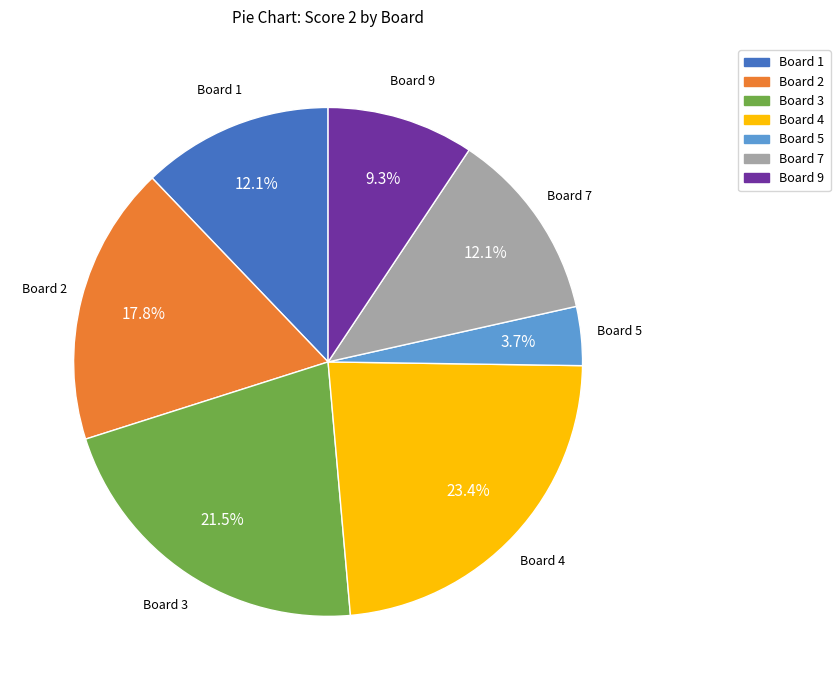

Is there a majority slice in this chart?

No